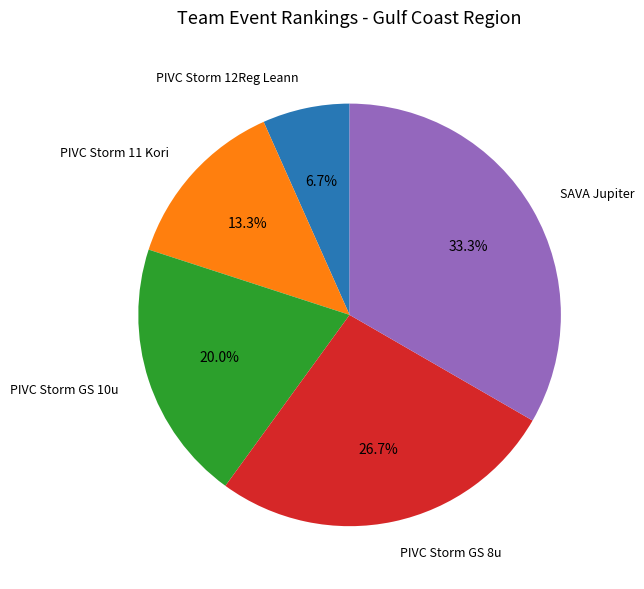

Is there a majority slice in this chart?

No